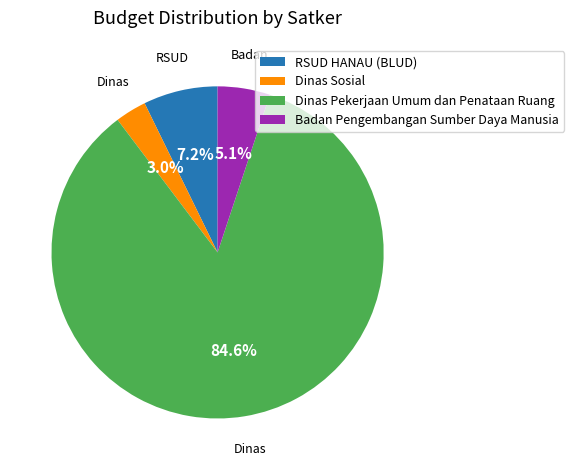

Between Badan Pengembangan Sumber Daya Manusia and RSUD HANAU (BLUD), which is larger?

RSUD HANAU (BLUD)